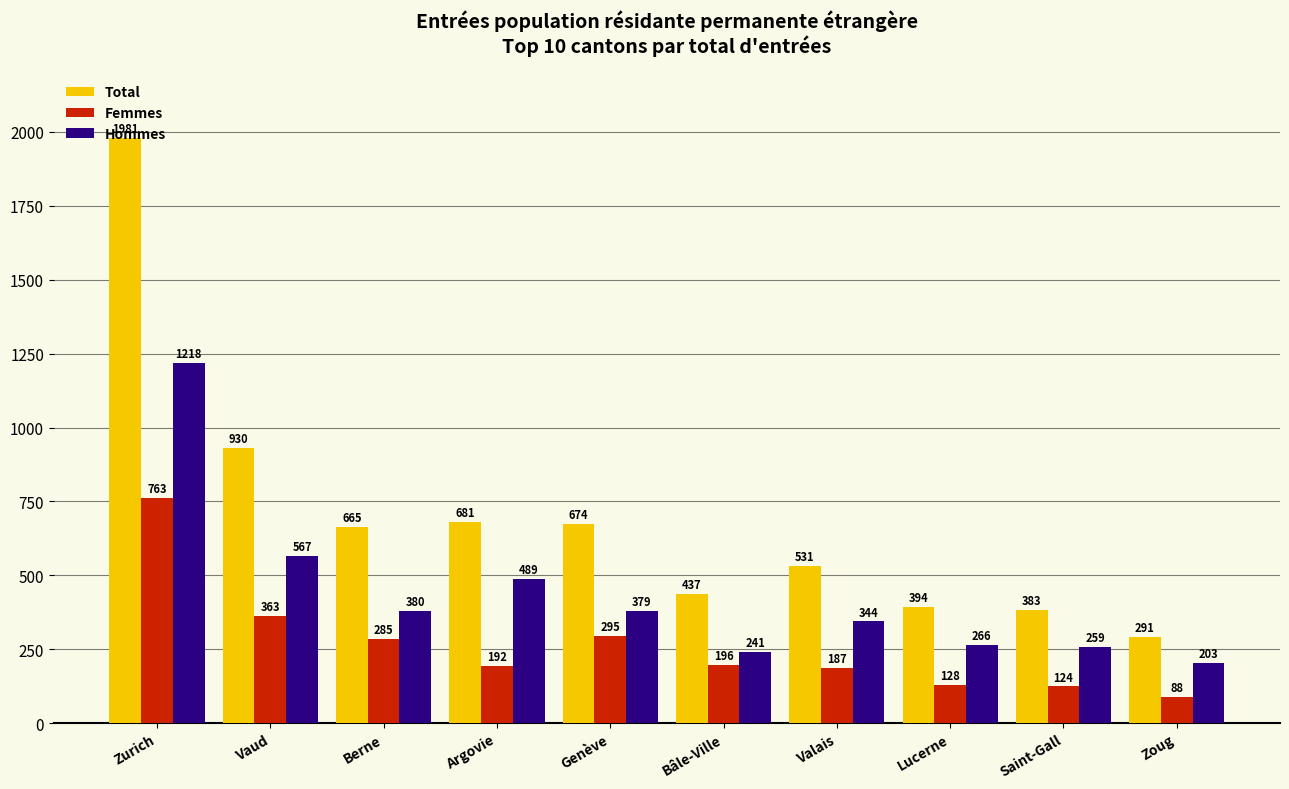

Does the chart contain any negative values?

No